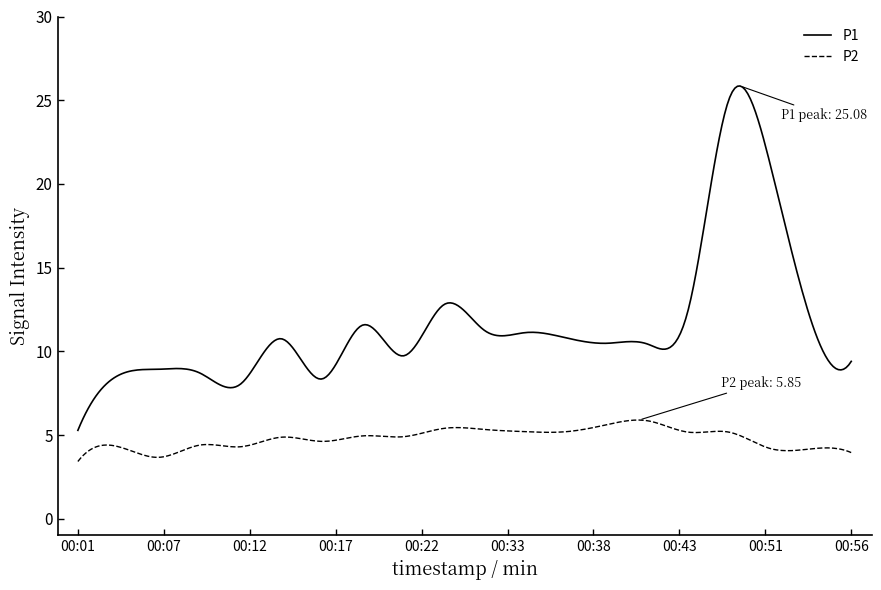

What is the sum of all P2 values?

1441.3